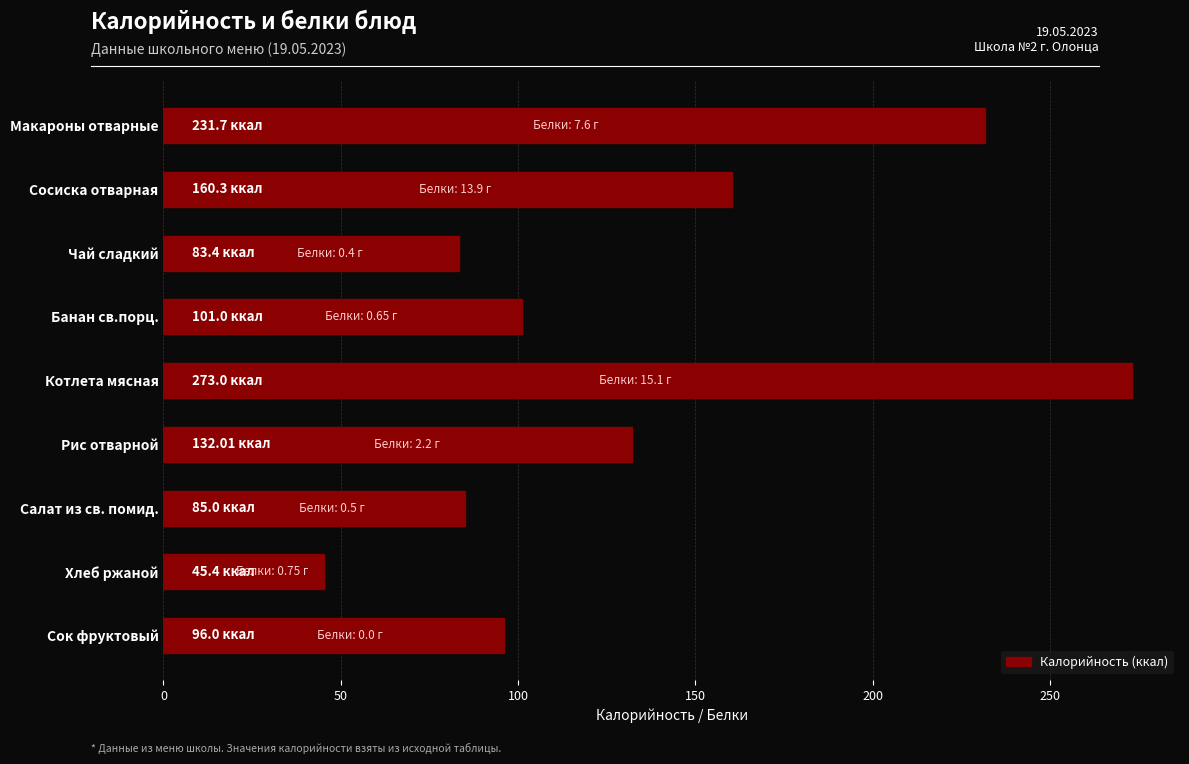

At which category does the chart reach its peak across all series?

Котлета мясная